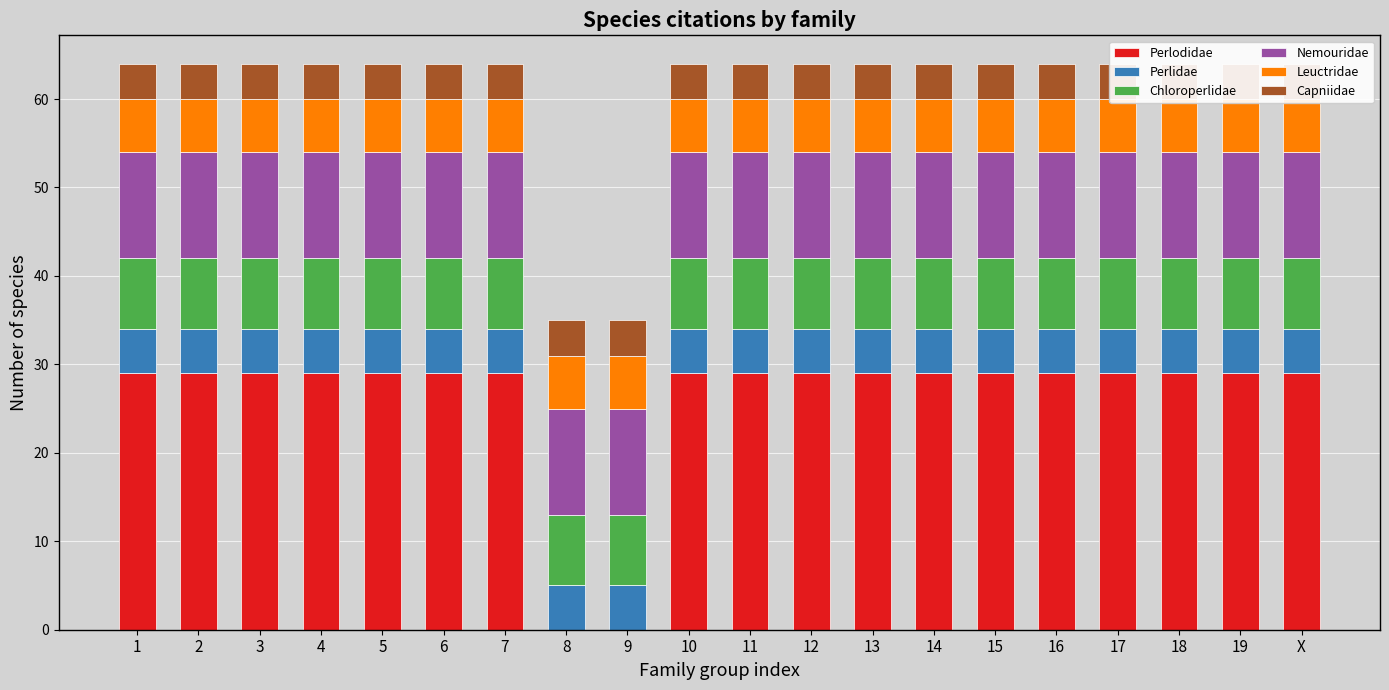

What is the average value of the Nemouridae series?

12